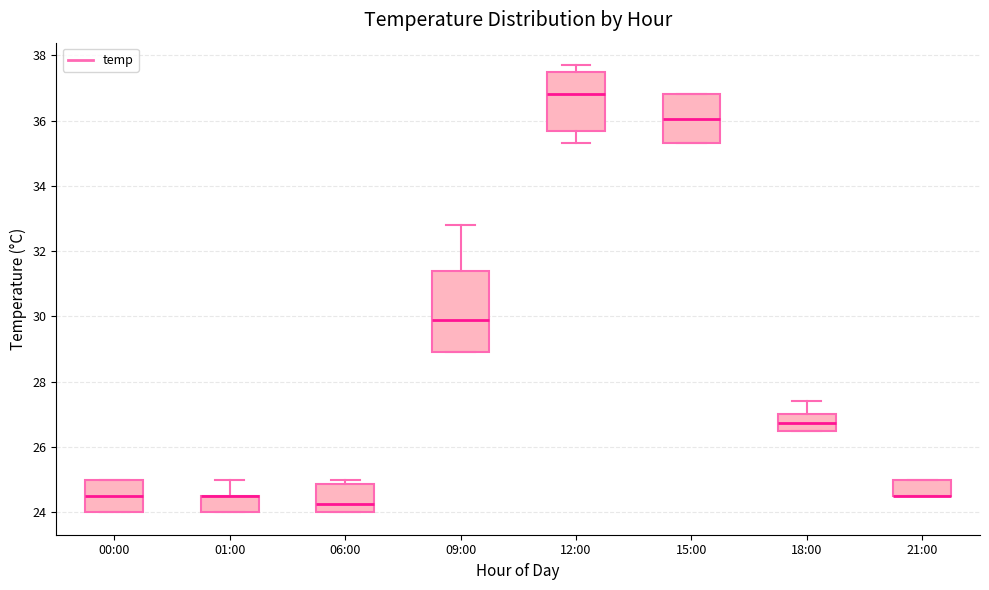

Reading left to right, transcribe this box plot: for each box, give where its median line is, the range the box spans, and where its two whiskers end, as read against the y-axis. The values are not printed on the chart, so give them approximately, as read against the axis.

00:00: median 24.6, box 24.0 to 25.0, whiskers 24.0 to 25.0
01:00: median 24.6 (drawn on the box's upper edge), box 24.0 to 24.6, whiskers 24.0 to 25.0
06:00: median 24.2, box 24.0 to 24.8, whiskers 24.0 to 25.0
09:00: median 30.0, box 29.0 to 31.4, whiskers 29.0 to 32.8
12:00: median 36.8, box 35.6 to 37.4, whiskers 35.4 to 37.8
15:00: median 36.0, box 35.4 to 36.8, whiskers 35.4 to 36.8
18:00: median 26.8, box 26.6 to 27.0, whiskers 26.6 to 27.4
21:00: median 24.6 (drawn on the box's lower edge), box 24.6 to 25.0, whiskers 24.6 to 25.0